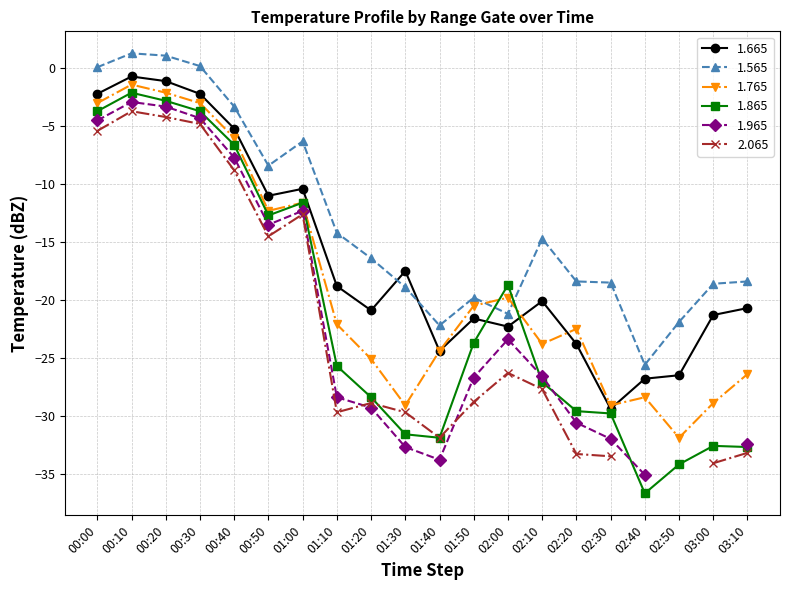

How many interior local valleys does the 1.665 series have?

5